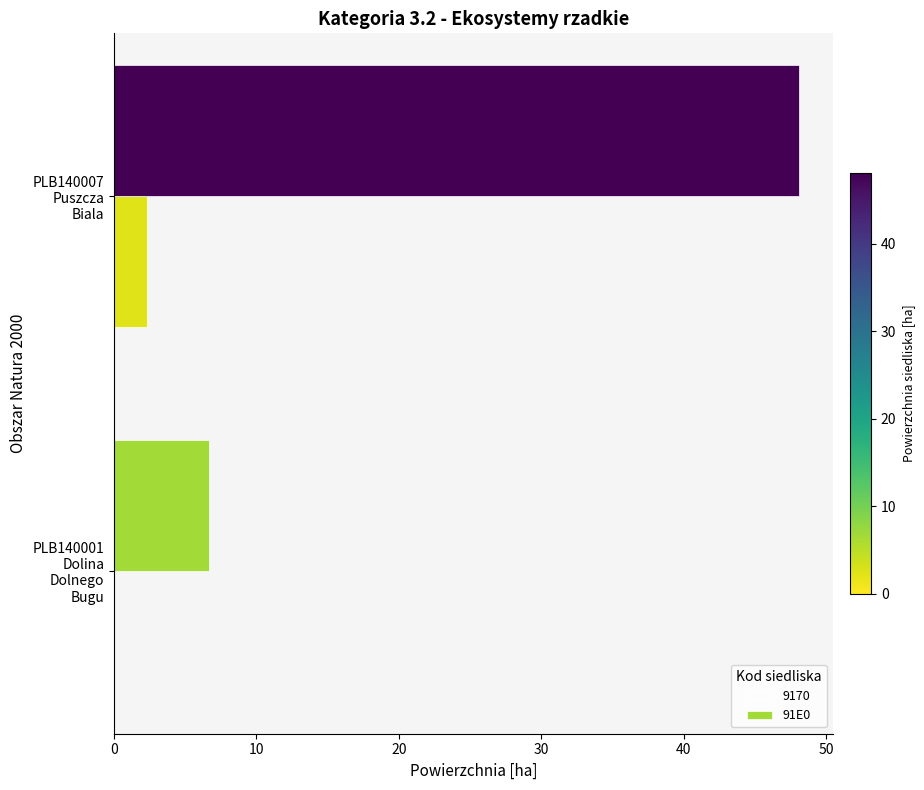

How many data points does each series have?

2